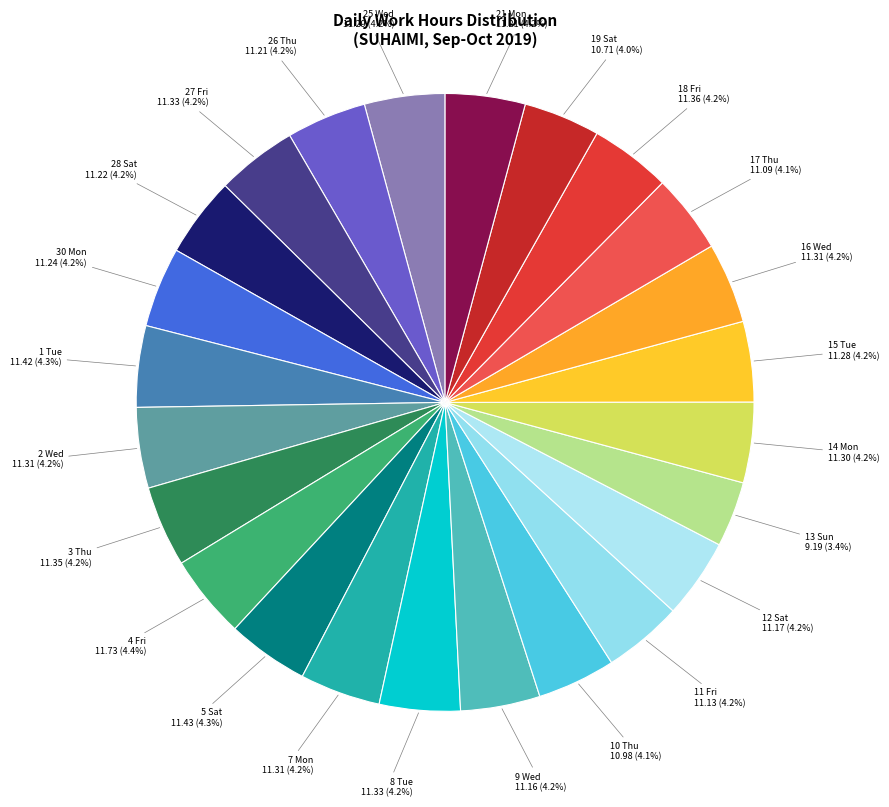

Which category has the smallest portion of the pie?

13 Sun